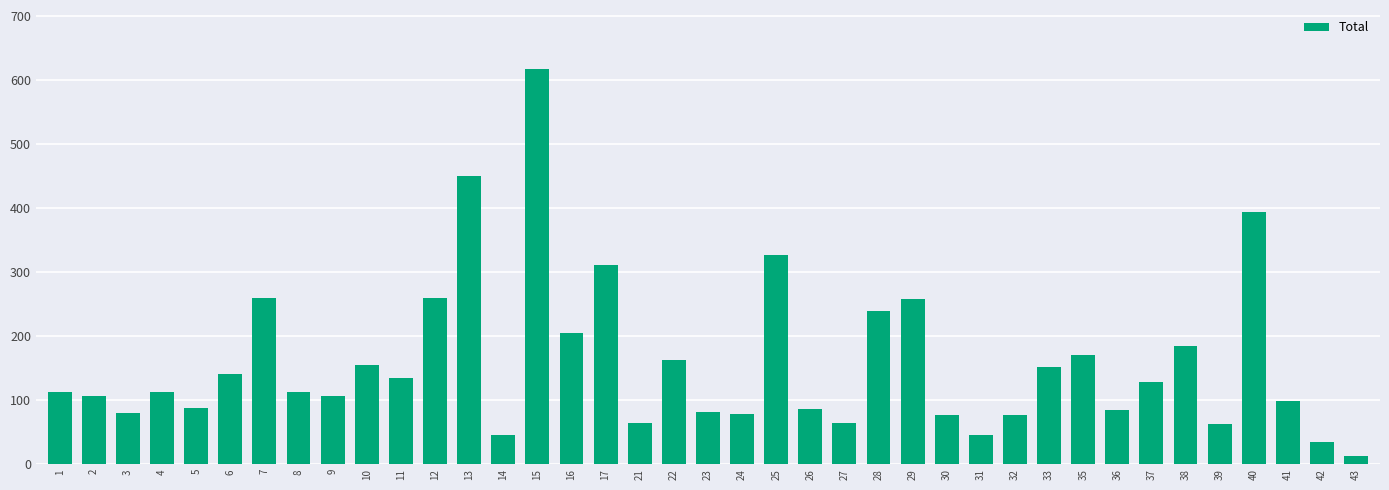

Read the value at 1.

113